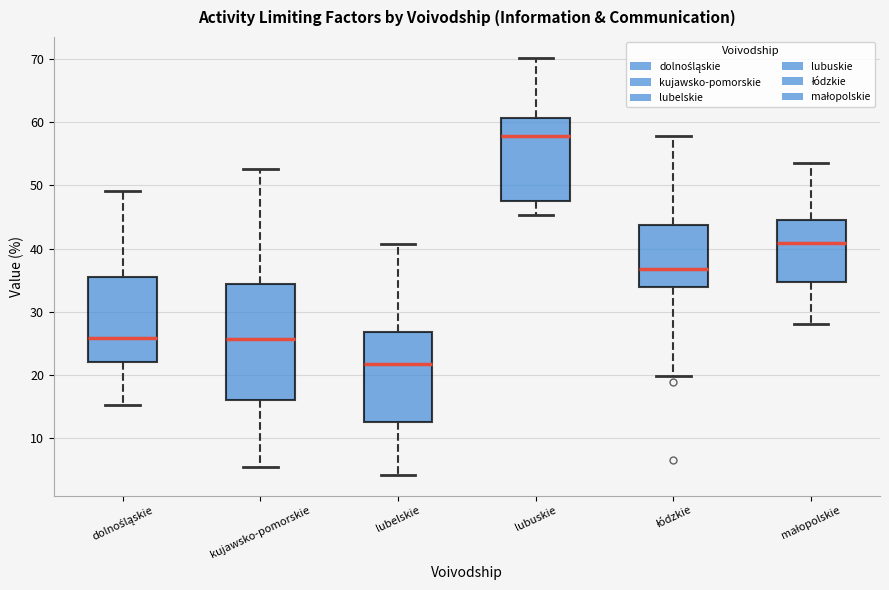

Which box's median line is the highest?

lubuskie